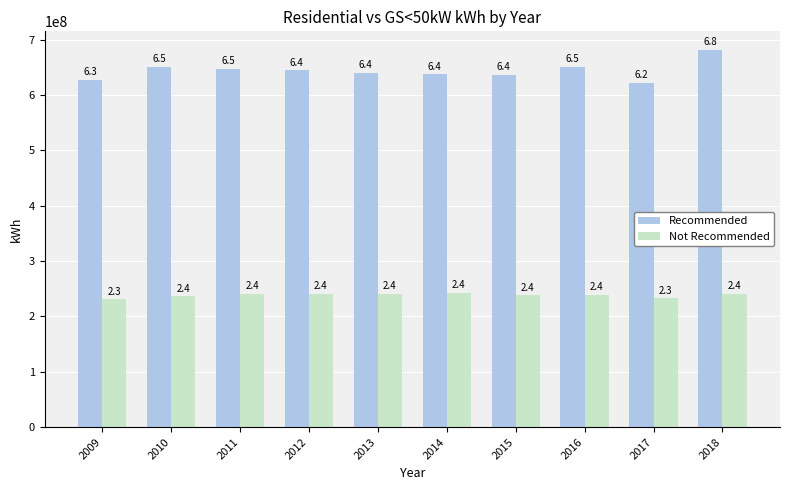

How many groups of bars are there?

10